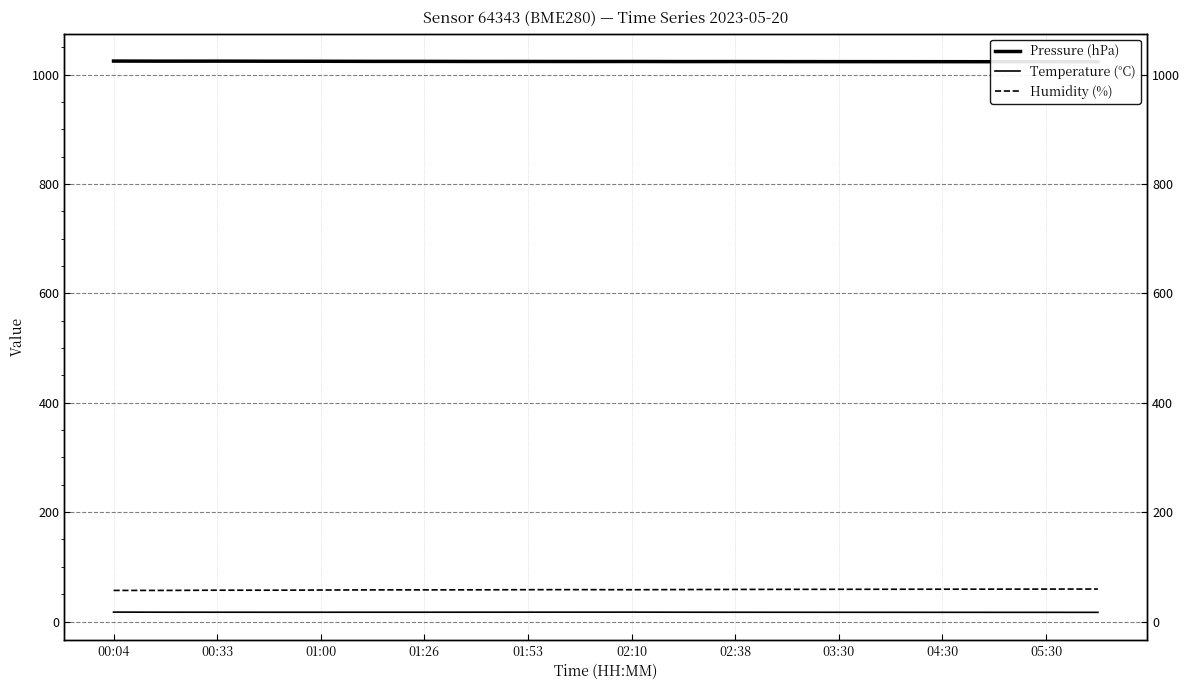

What is the difference between the Humidity (%) values at 13 and 14?

0.1